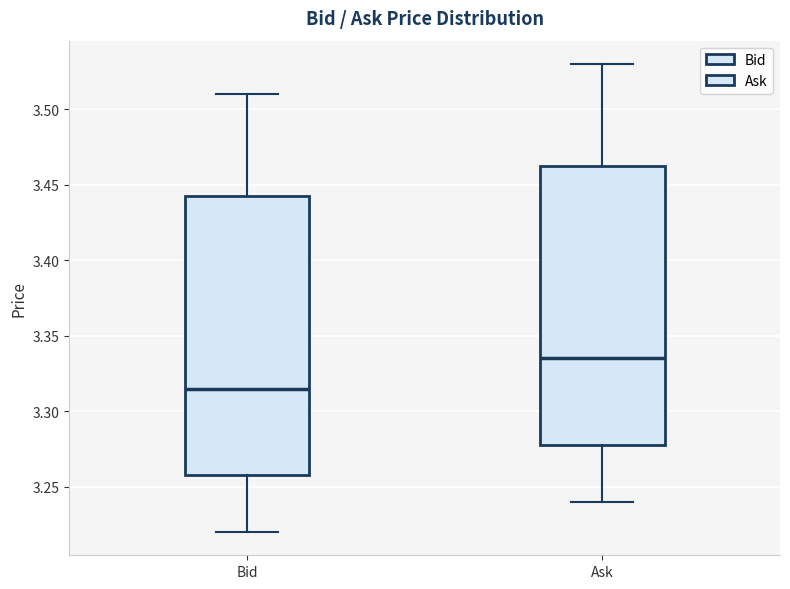

Reading left to right, transcribe this box plot: for each box, give where its median line is, the range the box spans, and where its two whiskers end, as read against the y-axis. The values are not printed on the chart, so give them approximately, as read against the axis.

Bid: median 3.315, box 3.260 to 3.445, whiskers 3.220 to 3.510
Ask: median 3.335, box 3.280 to 3.465, whiskers 3.240 to 3.530